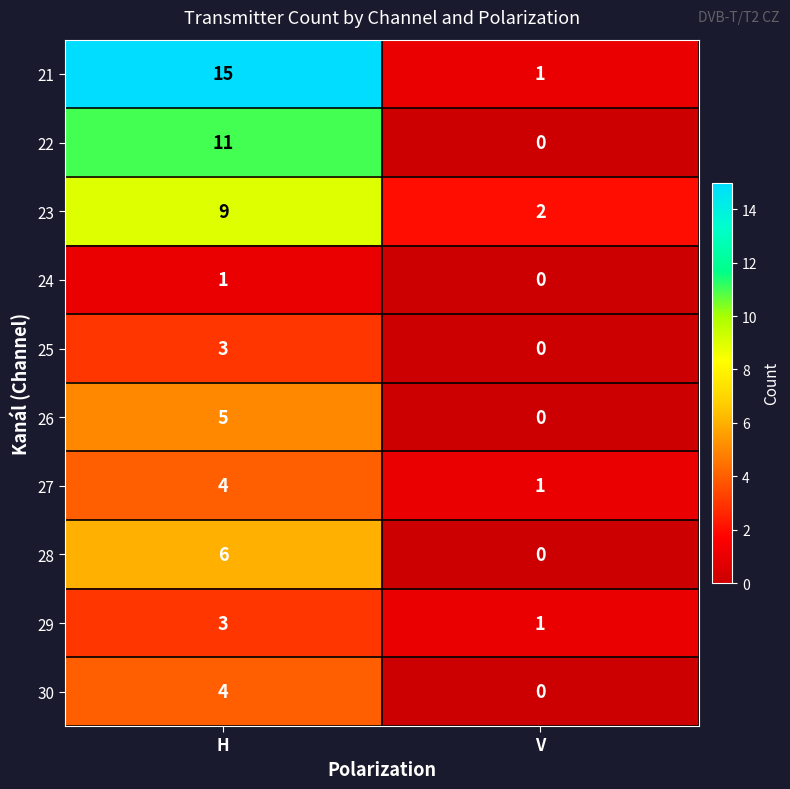

Which series changed the most between H and V?

21